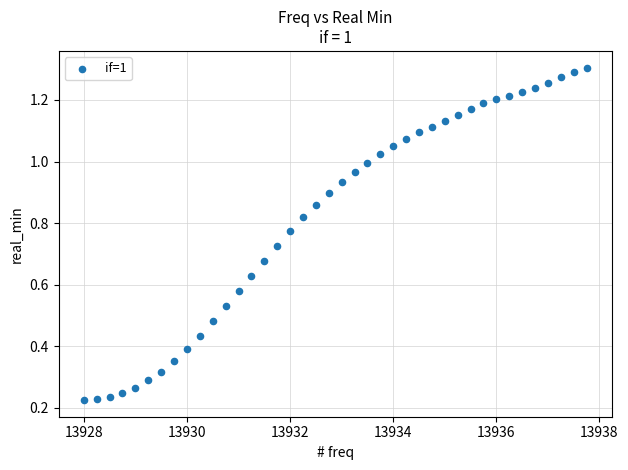

What is the range of X values (max minus min)?

9.8